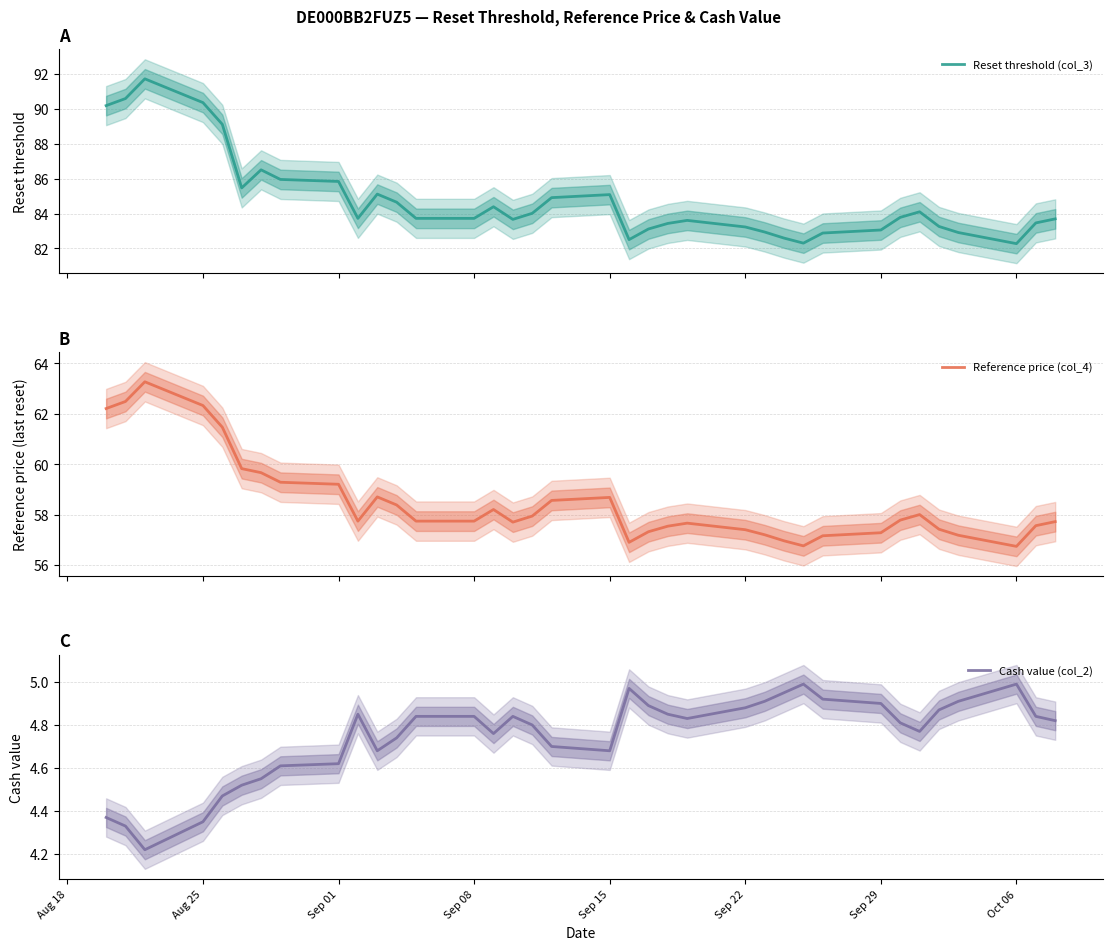

Does the chart have visible grid lines?

Yes